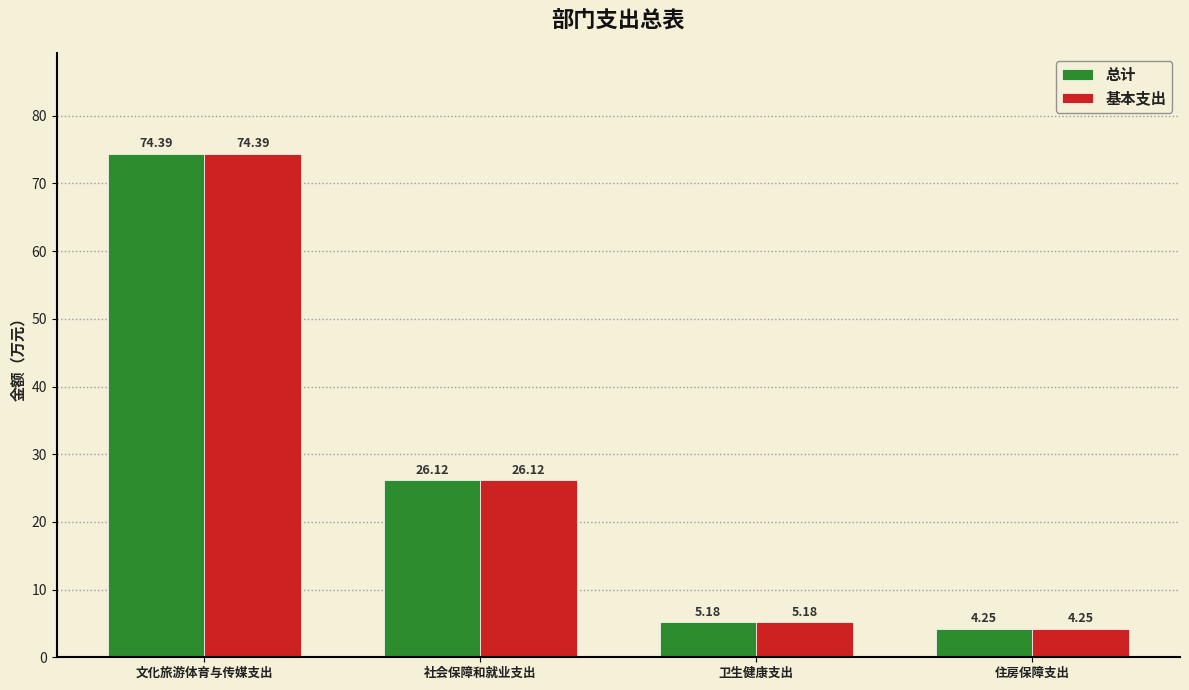

Is the value of 总计 at 住房保障支出 greater than the value of 基本支出 at 文化旅游体育与传媒支出?

No